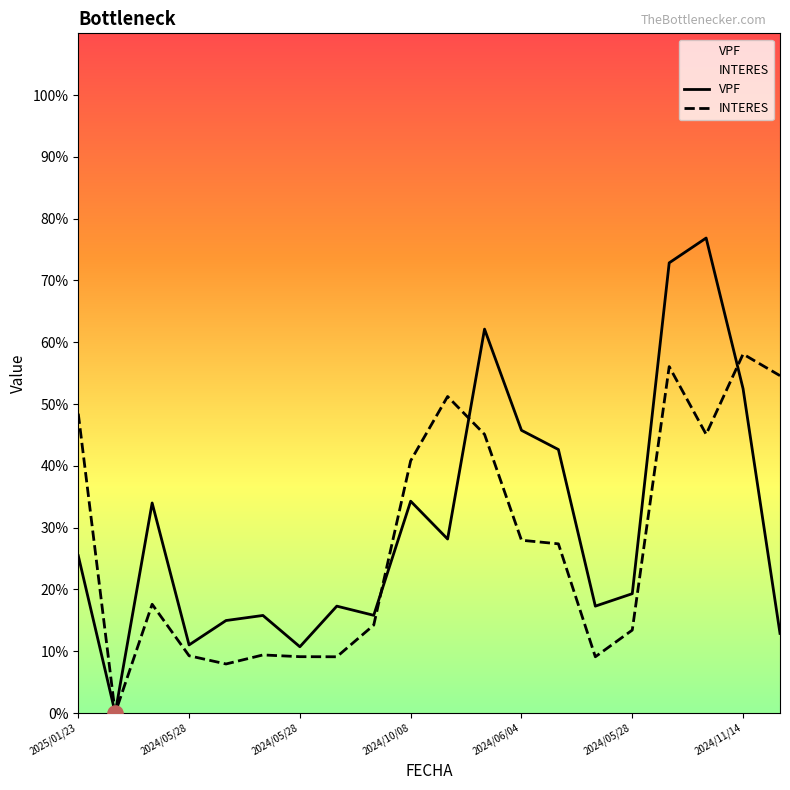

Which series reaches the maximum Y coordinate?

VPF